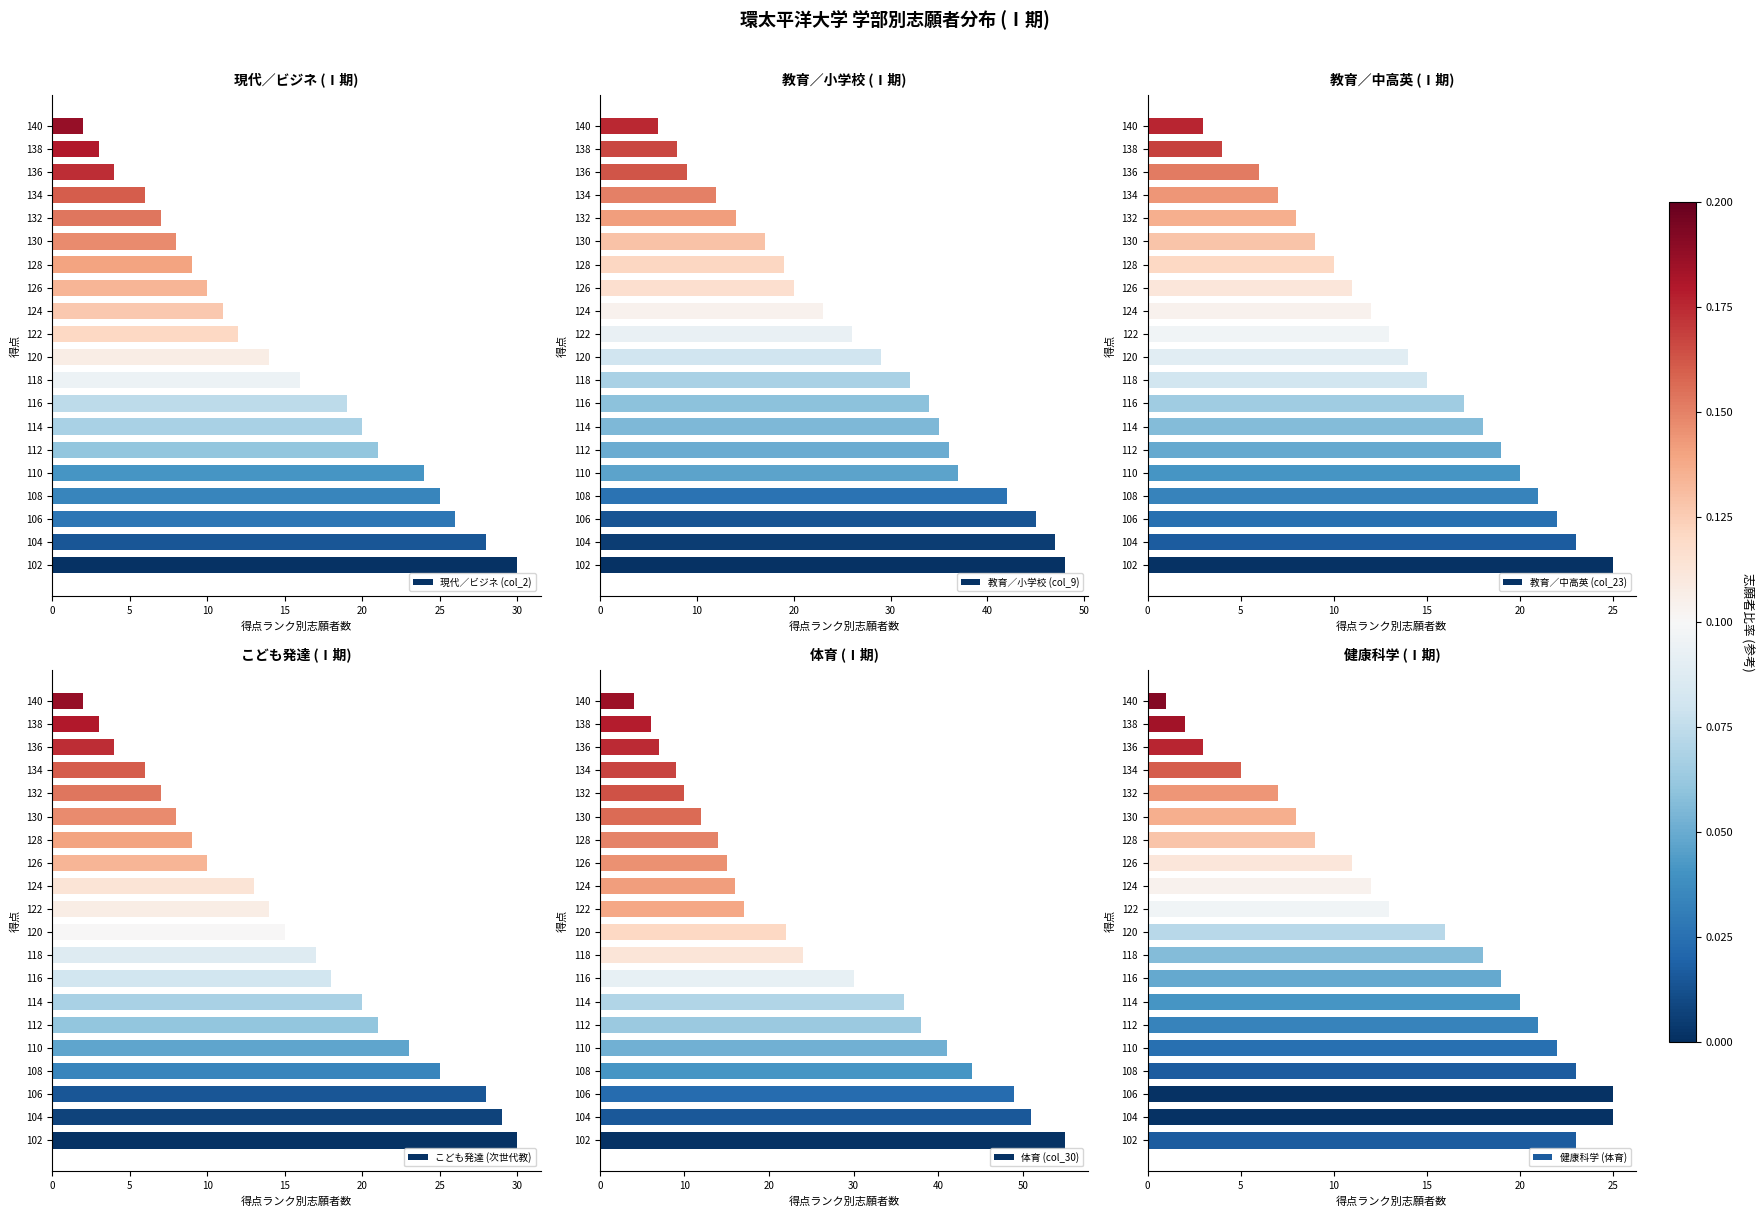

The value of 教育／中高英 (col_23) at 104 is 39. True or false?

False